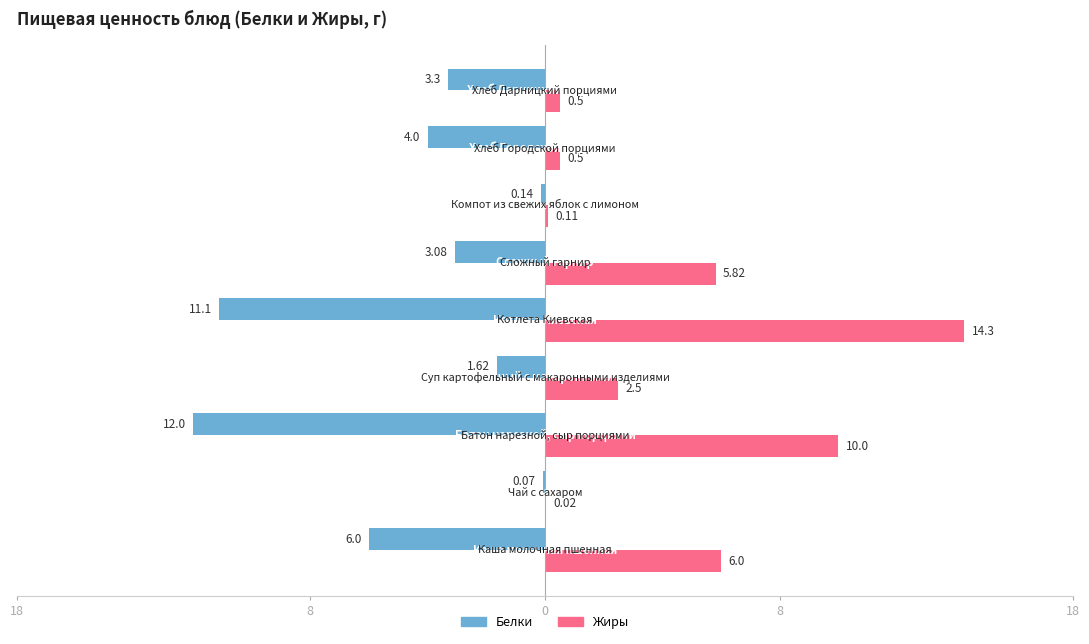

What is the average value of the Белки series?

-4.6